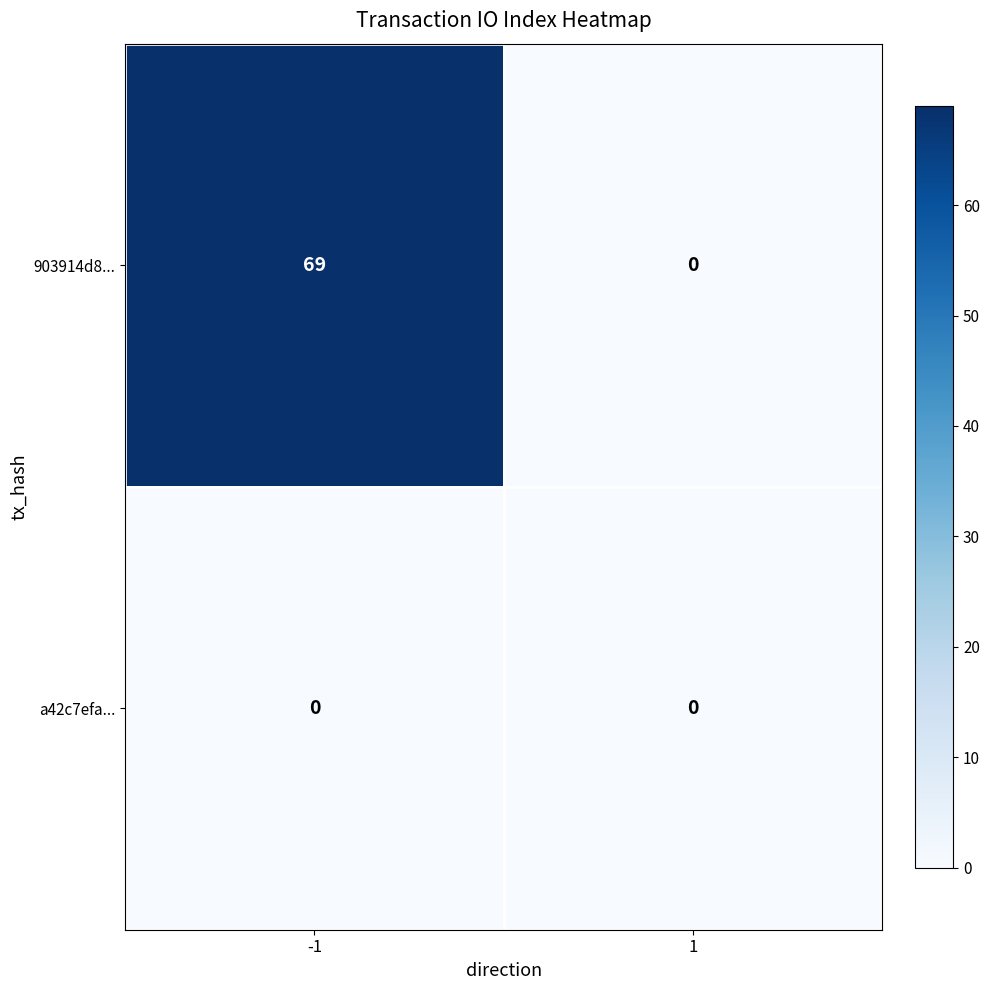

Which series changed the most between -1 and 1?

903914d8...